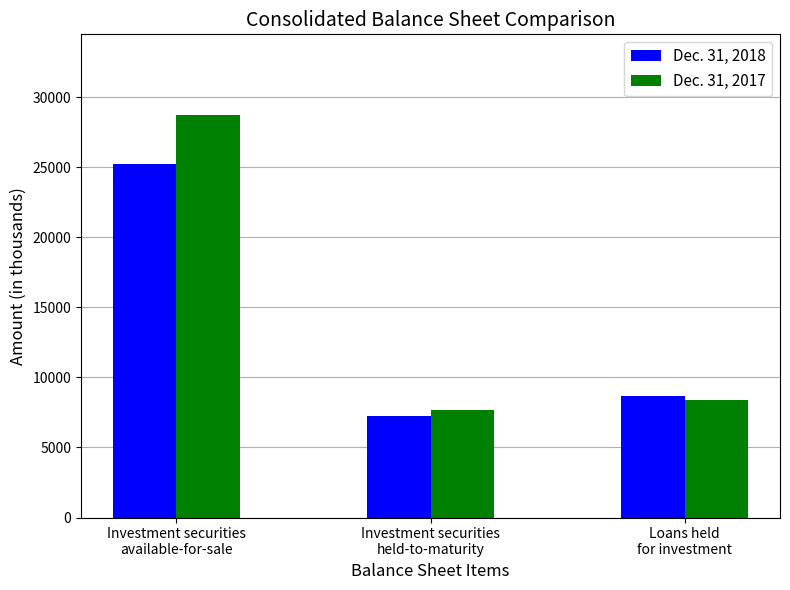

How many values in the Dec. 31, 2017 series are below 8420?

1